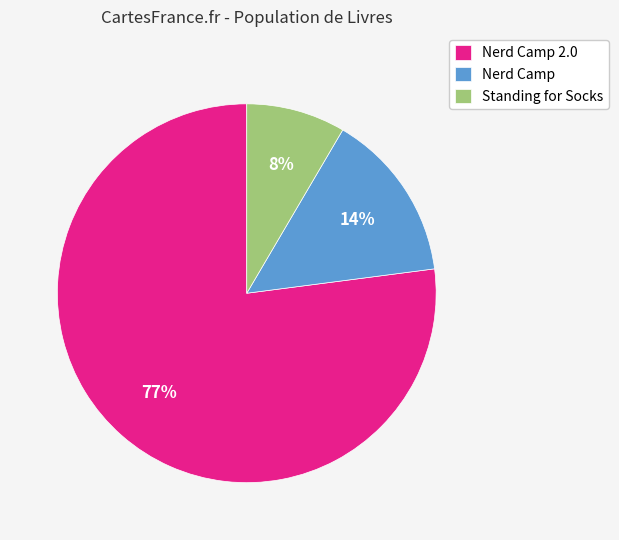

What is the smallest slice in the pie chart?

Standing for Socks